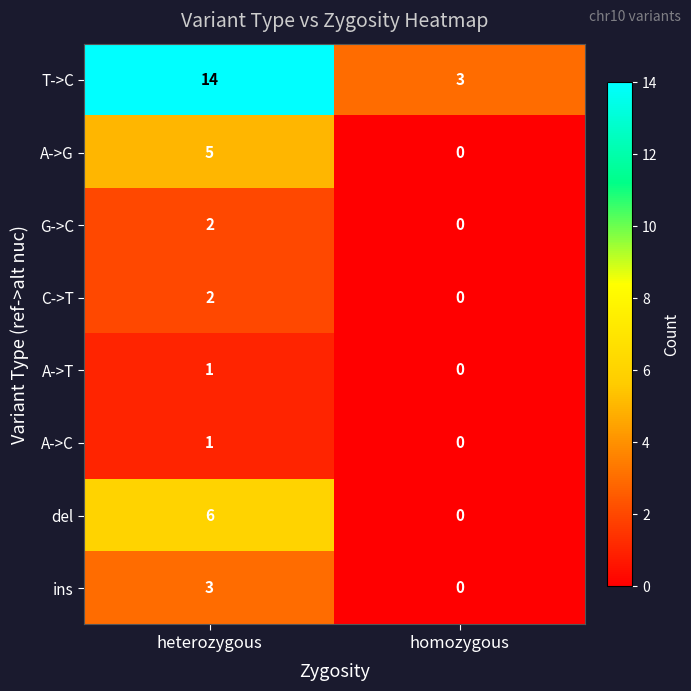

At which category is the sum across all series the highest?

heterozygous